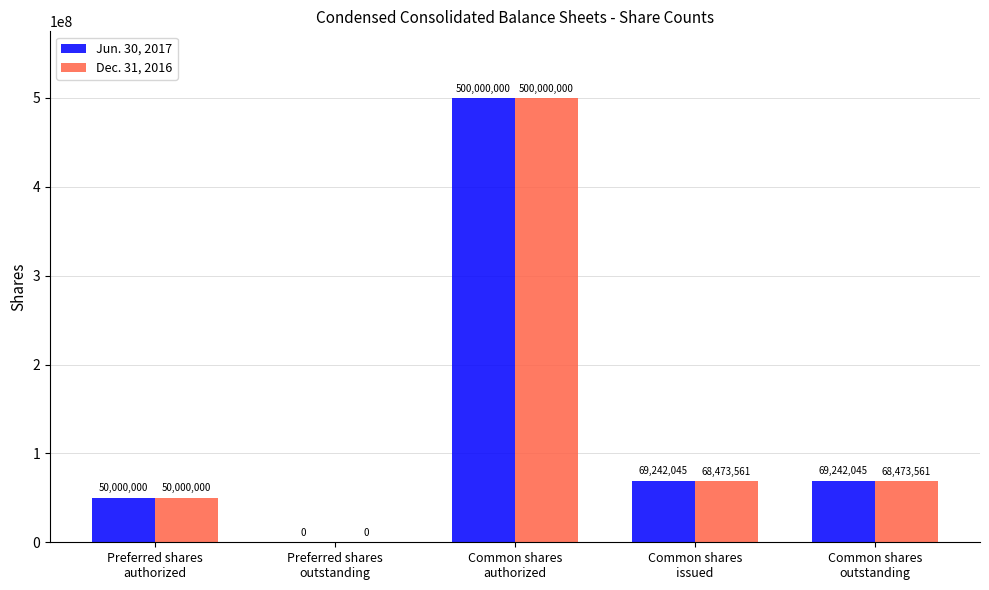

What is the maximum value for Jun. 30, 2017?

500000000